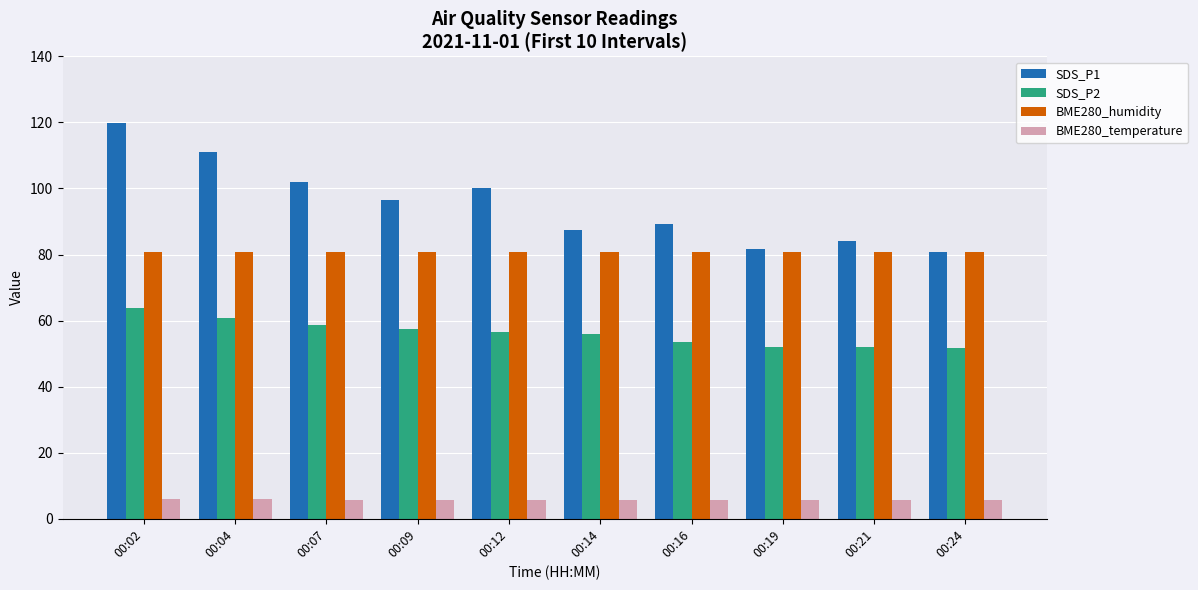

What is the lowest value of the SDS_P2 series?

51.7